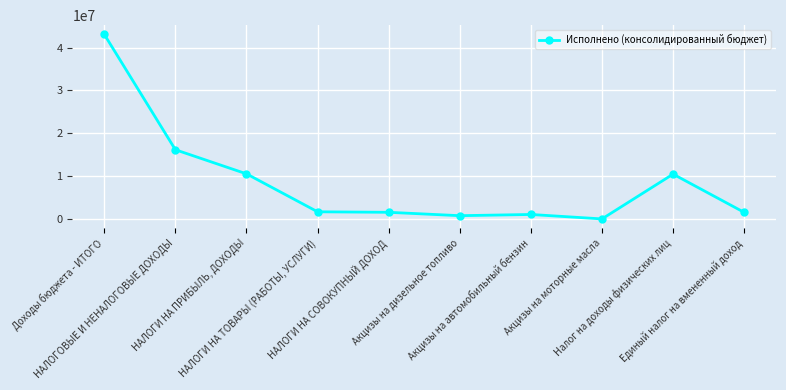

The chart shows a value of 760723.4 at Акцизы на дизельное топливо. True or false?

True